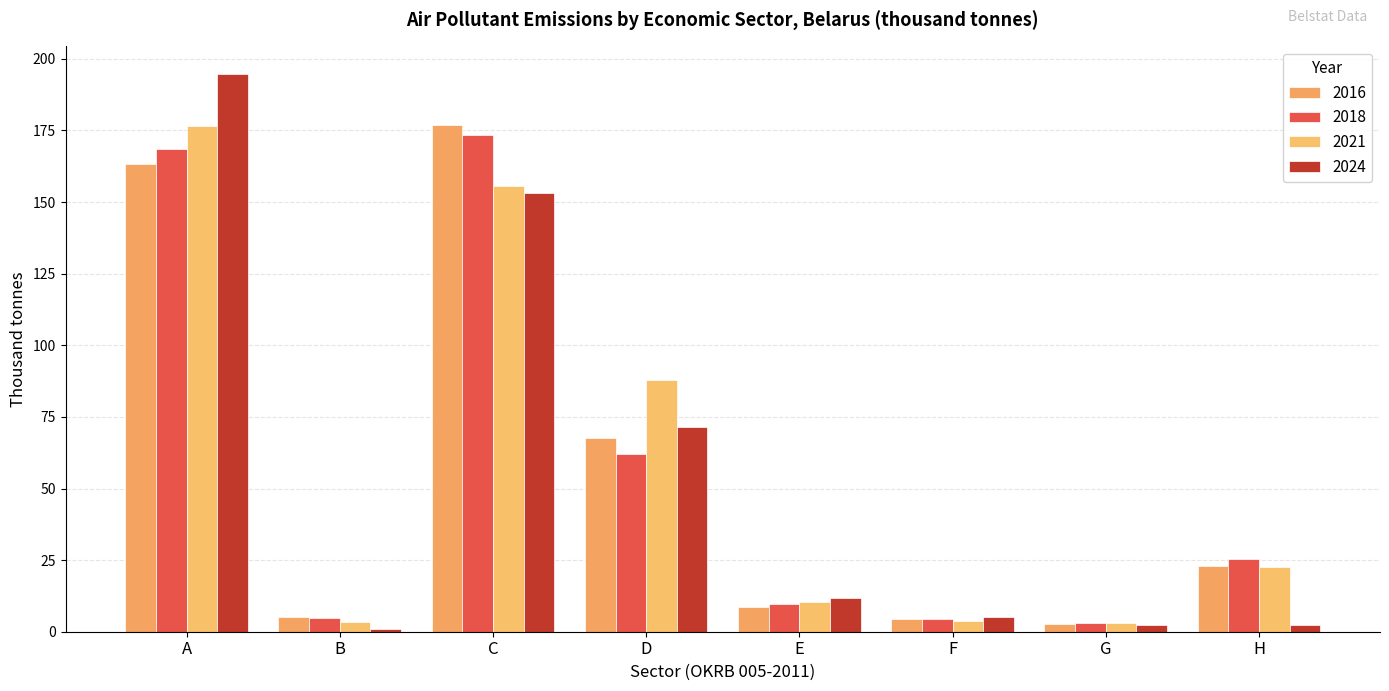

At which category is the sum across all series the highest?

A